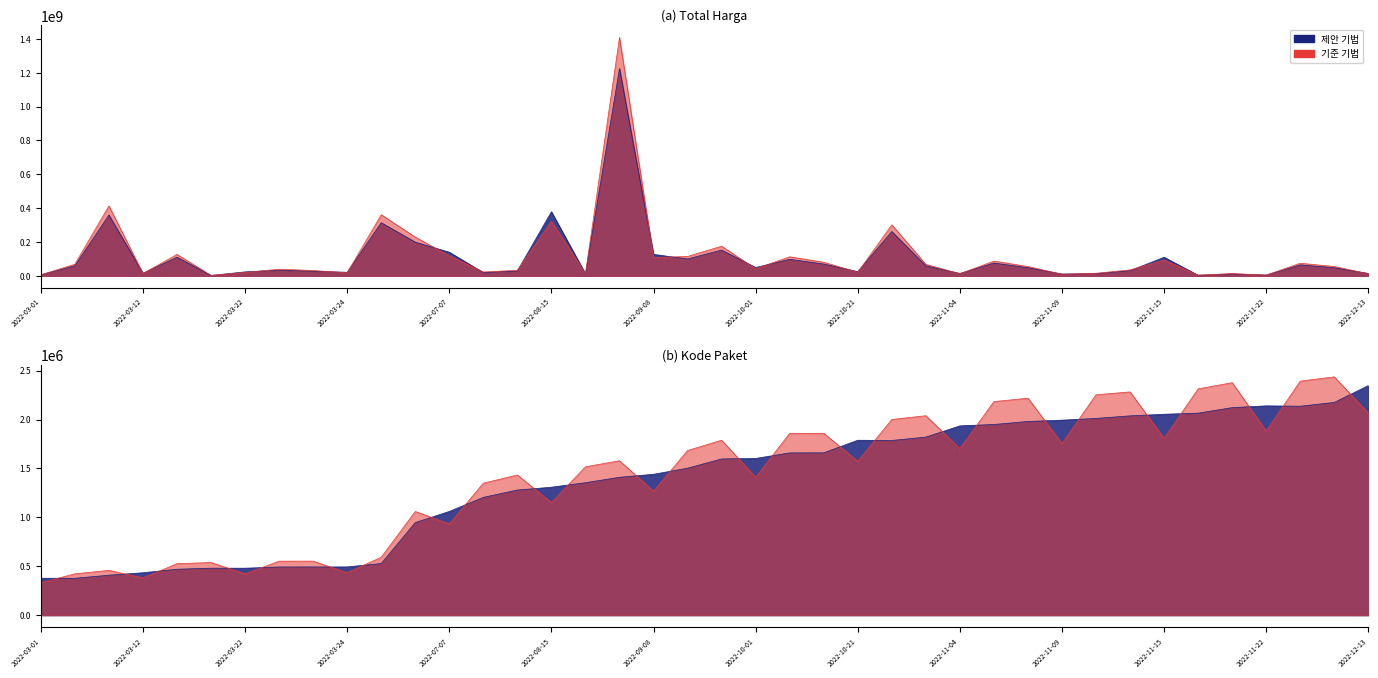

The value of Kode Paket at 2022-11-08 is 925484. True or false?

False